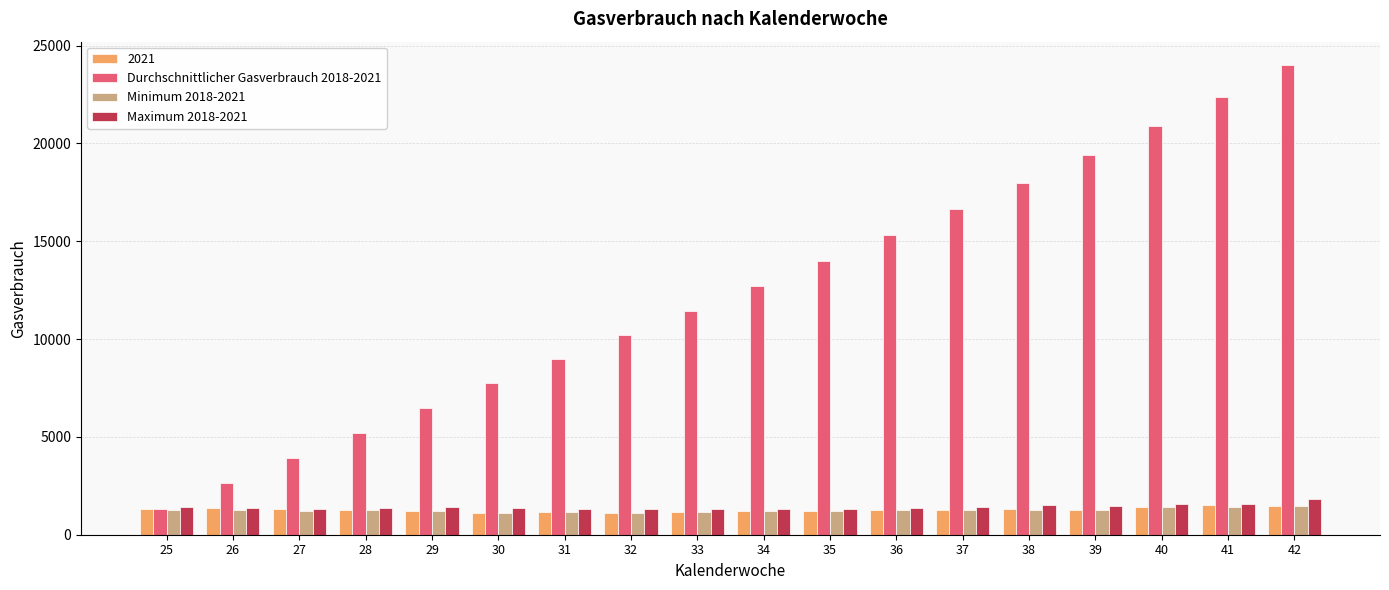

What is the value of the Durchschnittlicher Gasverbrauch 2018-2021 bar at the 9th from the left?

11424